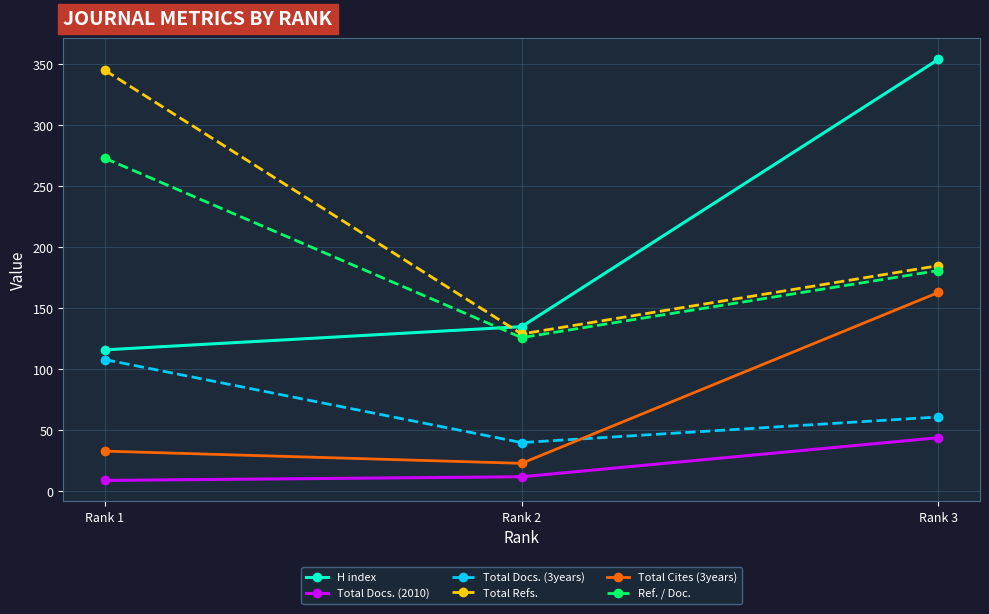

Reading left to right, extract all data points from this chart.

H index: 116	135	354
Total Docs. (2010): 9	12	44
Total Docs. (3years): 108	40	61
Total Refs.: 345	129	185
Total Cites (3years): 33	23	163
Ref. / Doc.: 273	126	181